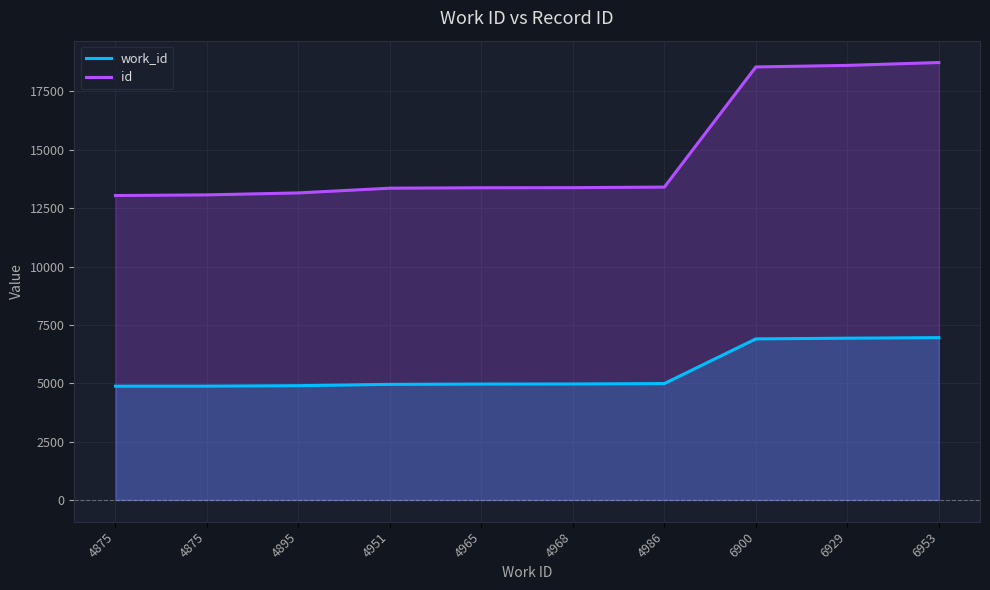

What is the value of the work_id point at the 4th from the left?

4951